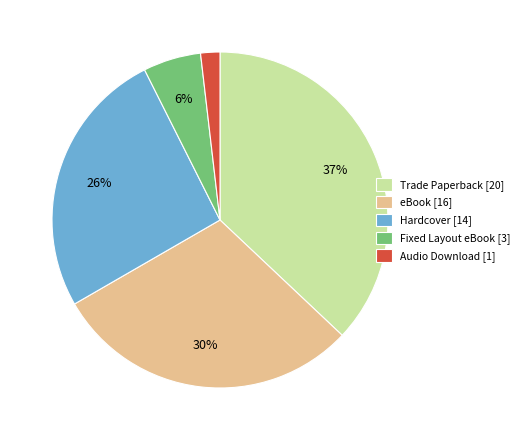

Count the number of slices in the pie.

5